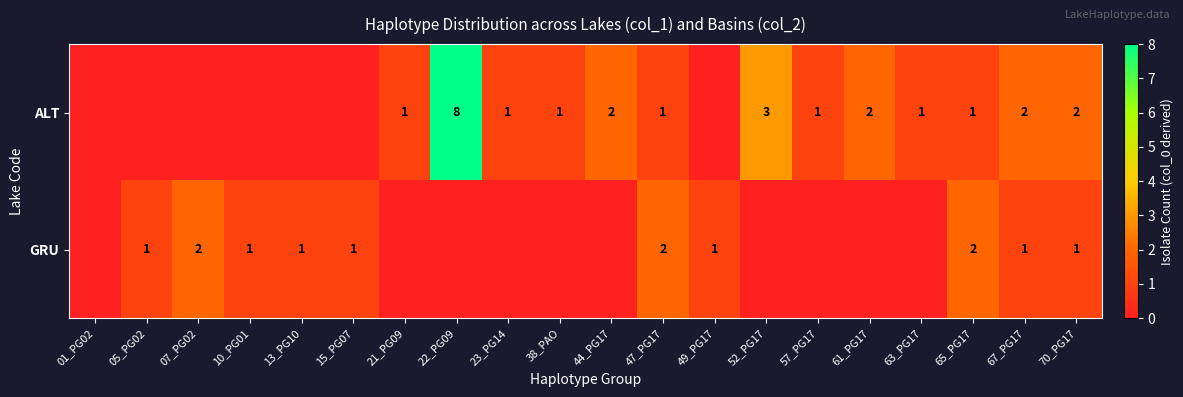

True or false: GRU has a value of 1 at 10_PG01.

True